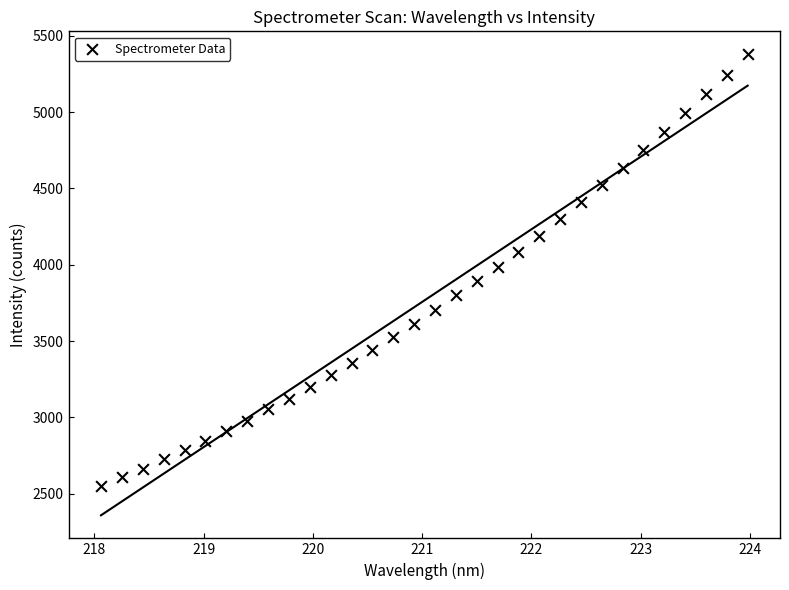

What is the range of Y values (max minus min)?

2828.1